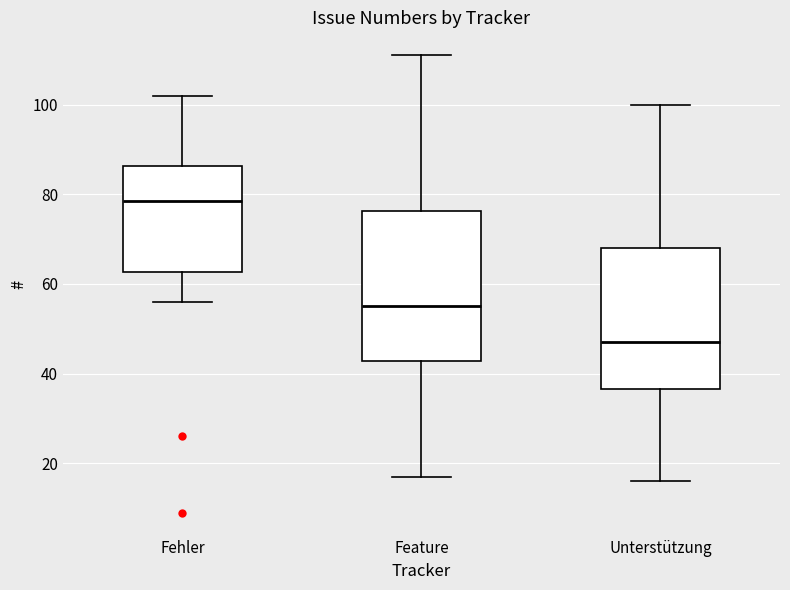

Reading left to right, read every box against the y-axis: the position of its median line, the range the box covers, and the ends of its whiskers. The values are not printed on the chart, so give them approximately, as read against the axis.

Fehler: median 78, box 62 to 86, whiskers 56 to 102
Feature: median 56, box 42 to 76, whiskers 18 to 112
Unterstützung: median 48, box 36 to 68, whiskers 16 to 100